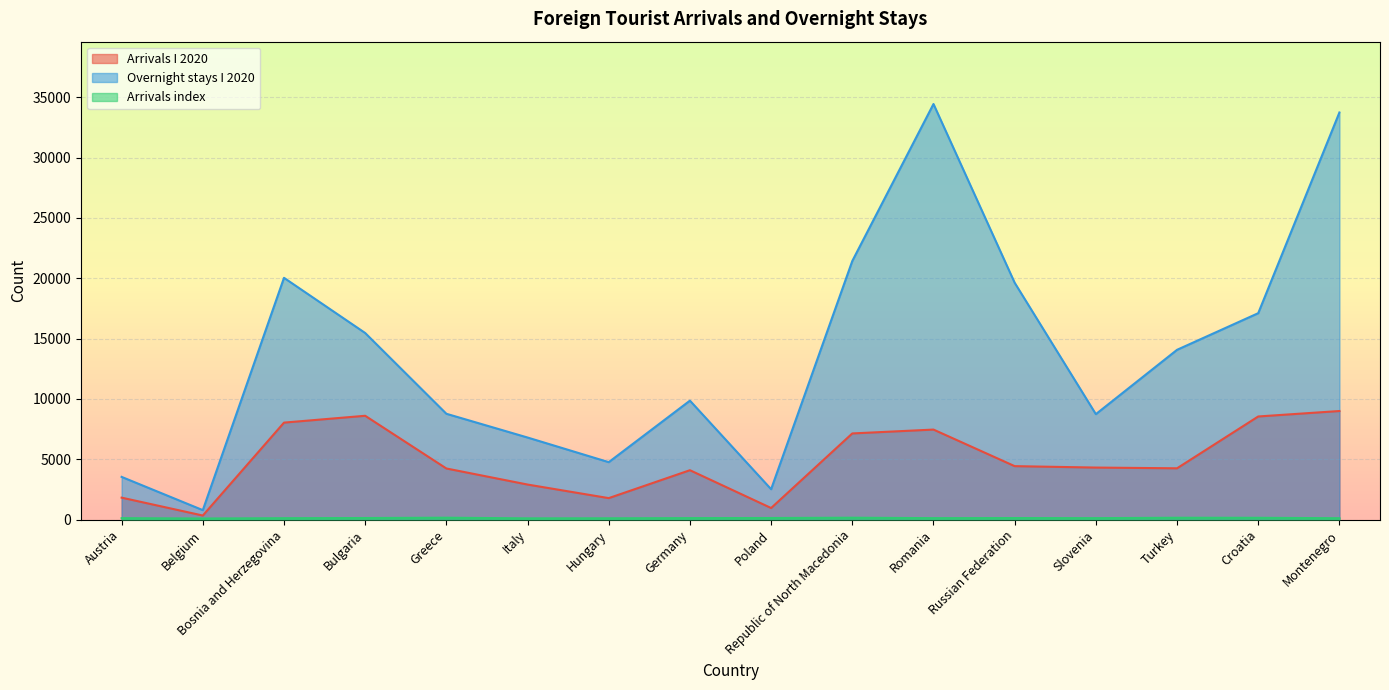

Where is the first local minimum for Overnight stays I 2020?

Belgium